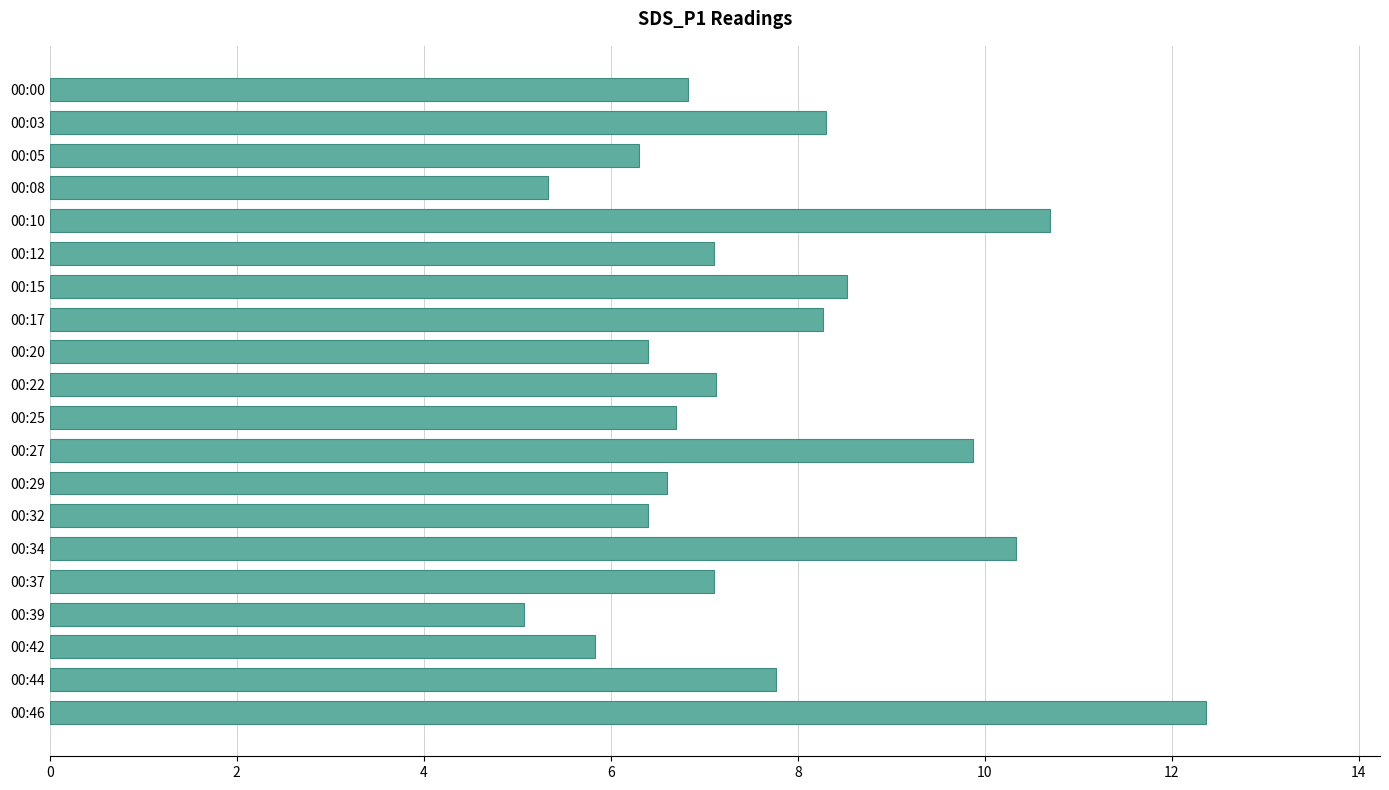

Which category has the highest value across all series?

00:46